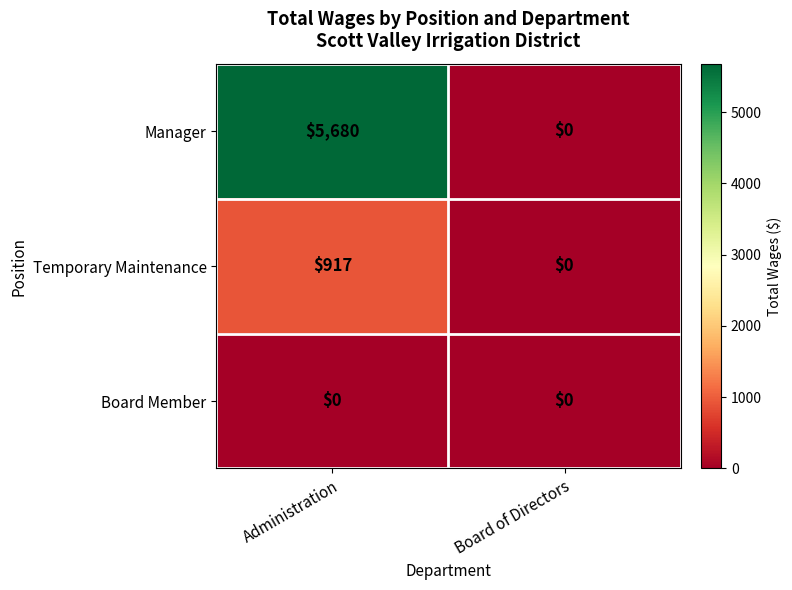

How many categories are shown in the chart?

2